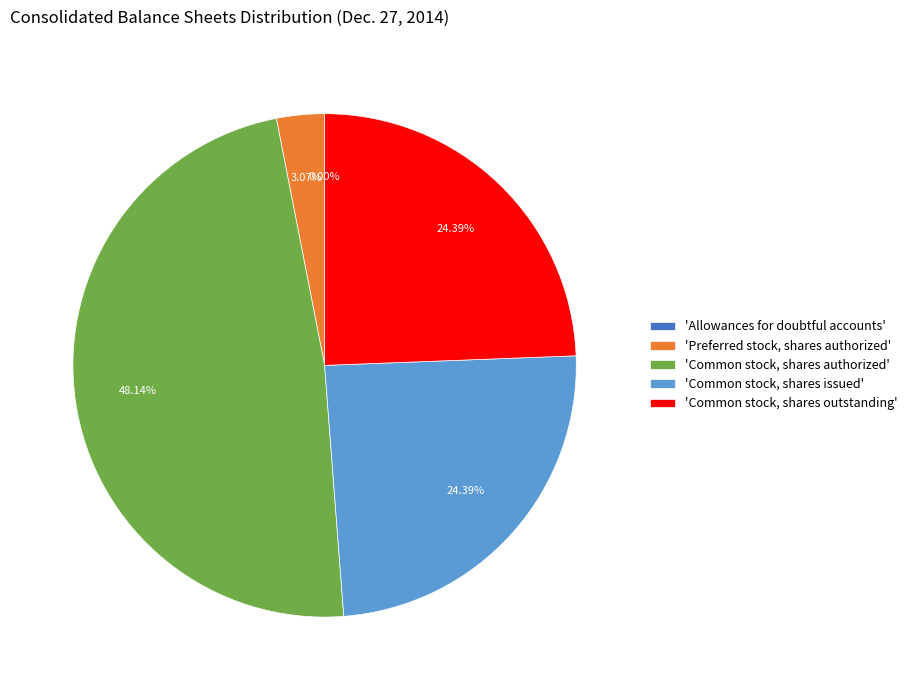

Which category has the biggest portion of the pie?

'Common stock, shares authorized'